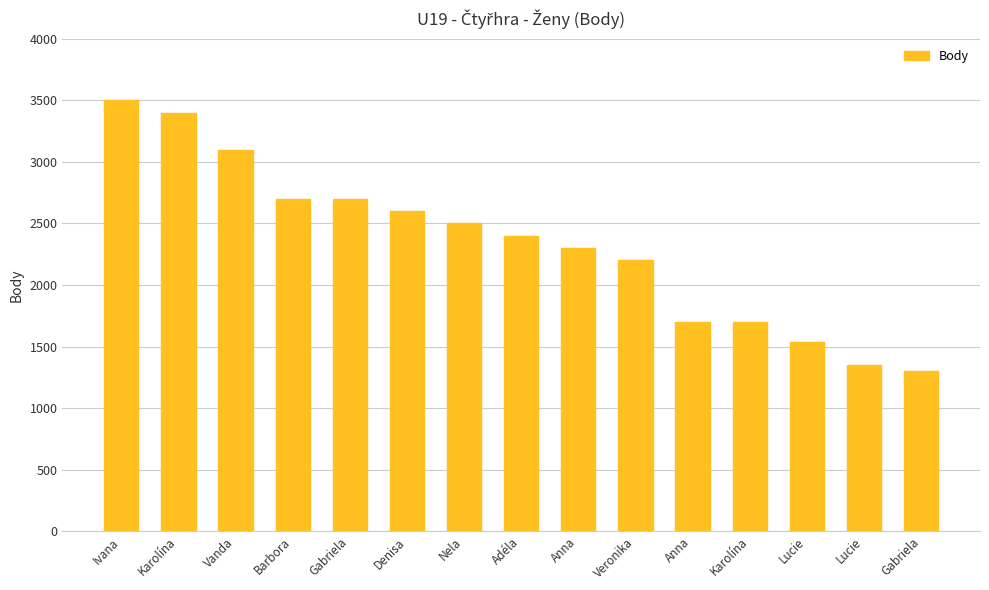

List the labels in order of value, smallest first.

Gabriela, Lucie, Lucie, Anna, Karolína, Veronika, Anna, Adéla, Nela, Denisa, Barbora, Gabriela, Vanda, Karolína, Ivana